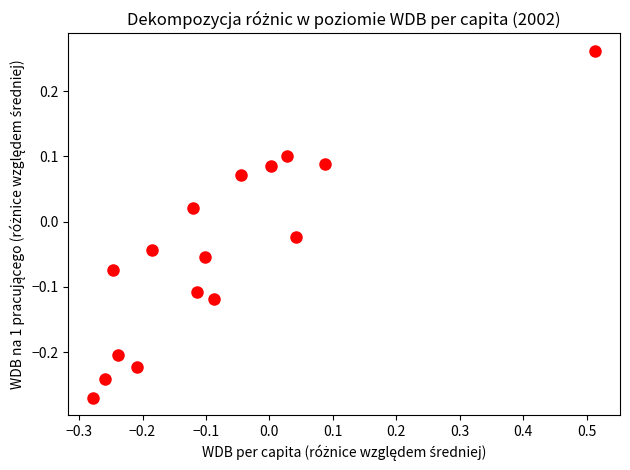

What is the range of Y values (max minus min)?

0.5